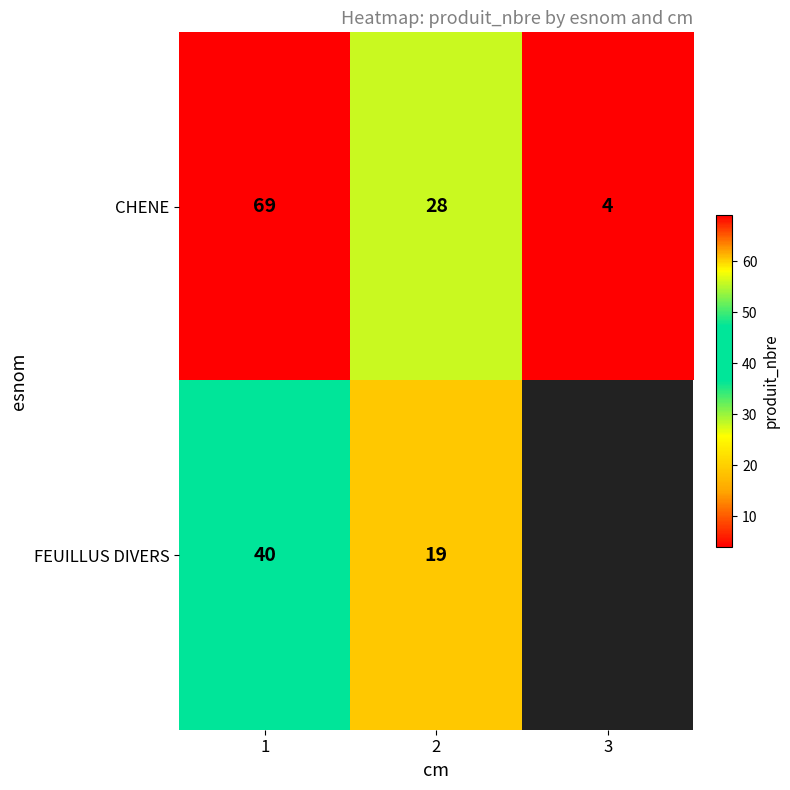

What is the sum of the CHENE values at 1 and 3?

73